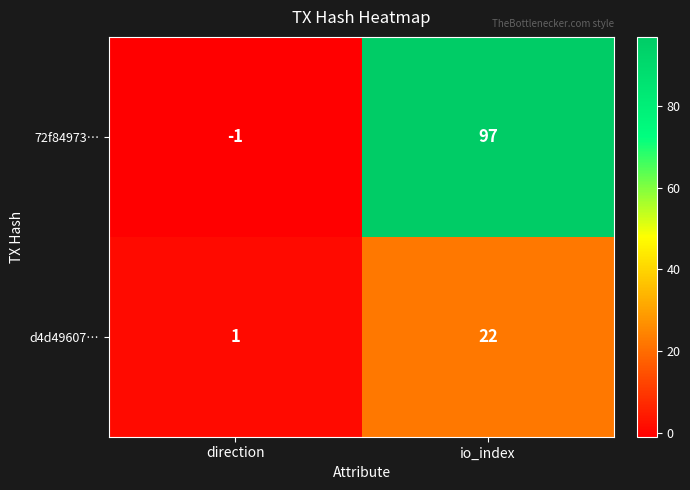

At which label does 72f84973… reach its peak?

io_index